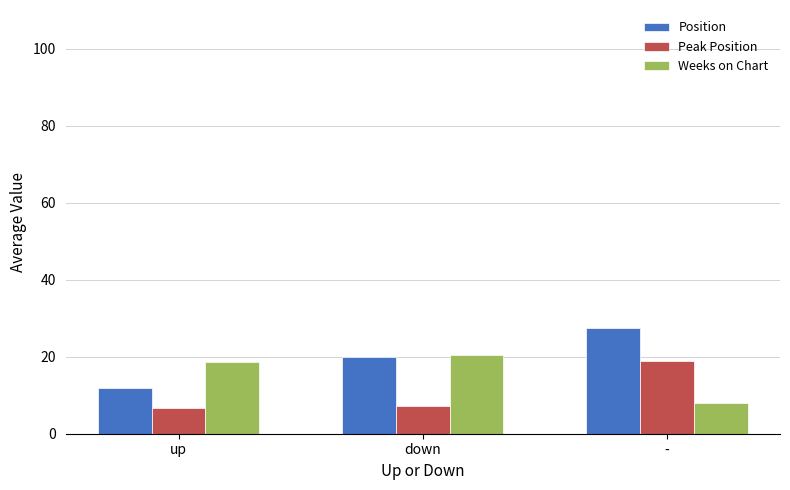

What is the smallest value displayed?

6.6